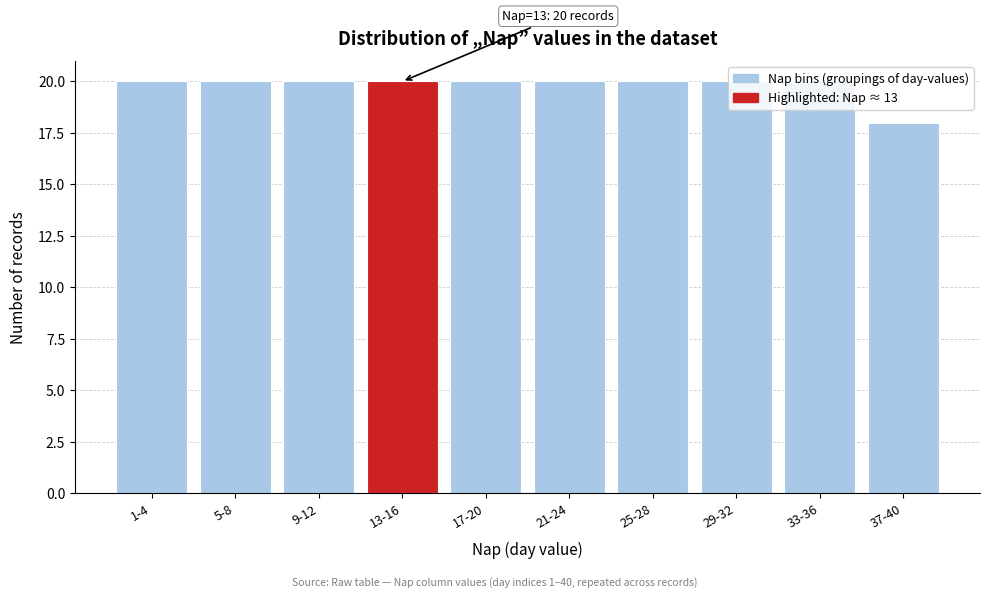

Which category has the lowest value across all series?

37-40